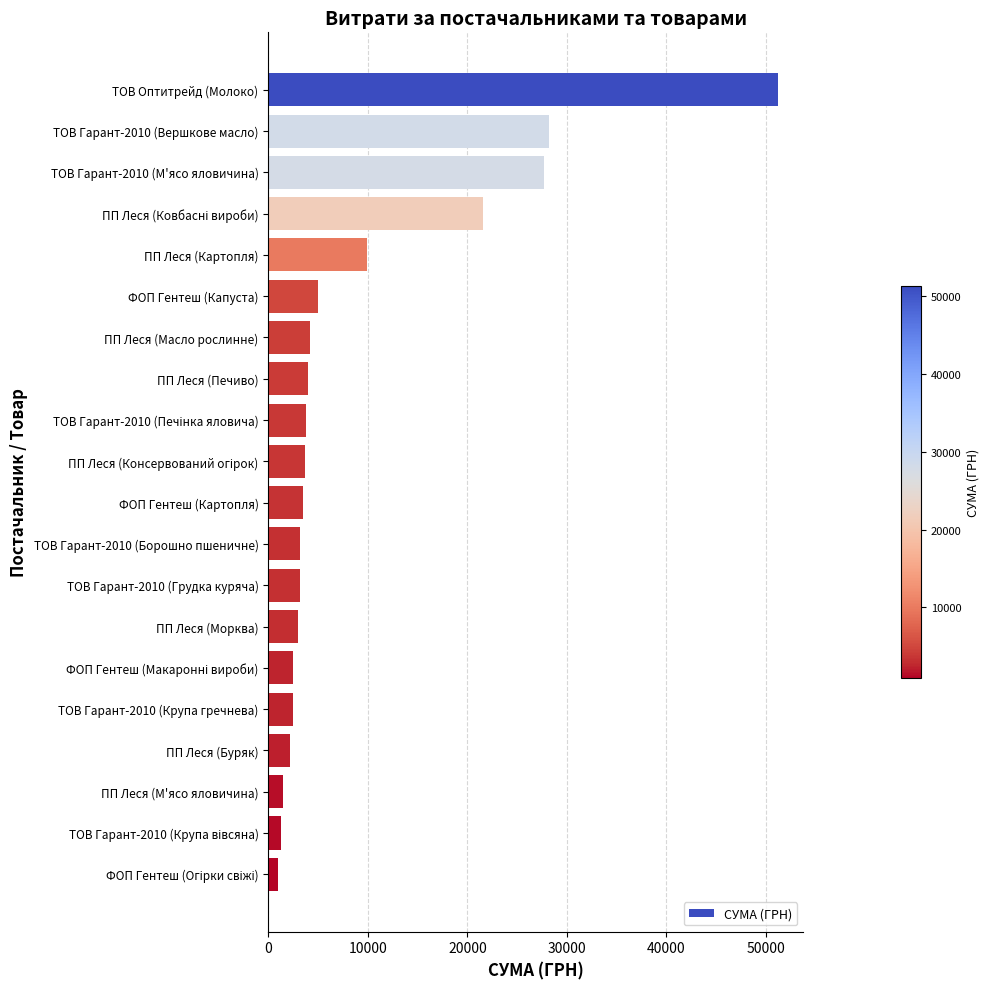

True or false: the data shows 3150.0 at ТОВ Гарант-2010 (Борошно пшеничне).

True